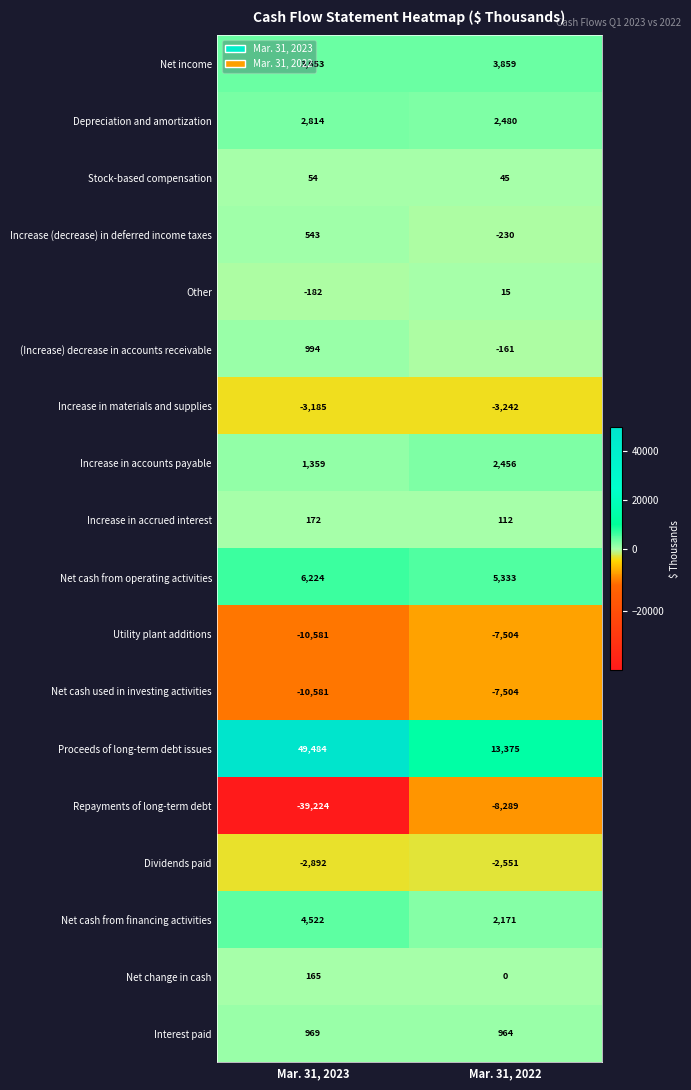

Is the value of Dividends paid at Mar. 31, 2022 greater than the value of Net cash from financing activities at Mar. 31, 2023?

No